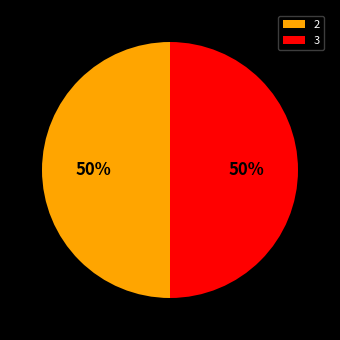

Approximately how many times larger is the value at 2 compared to 3?

1.0